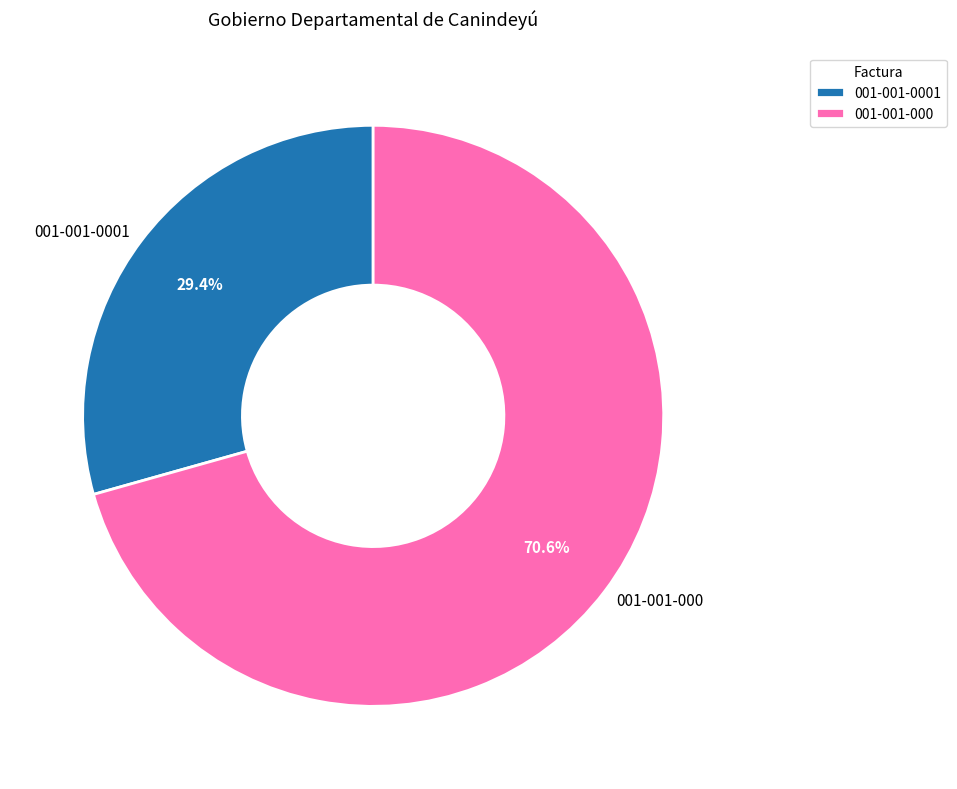

Is it true that 001-001-000 is 71% of the pie?

True